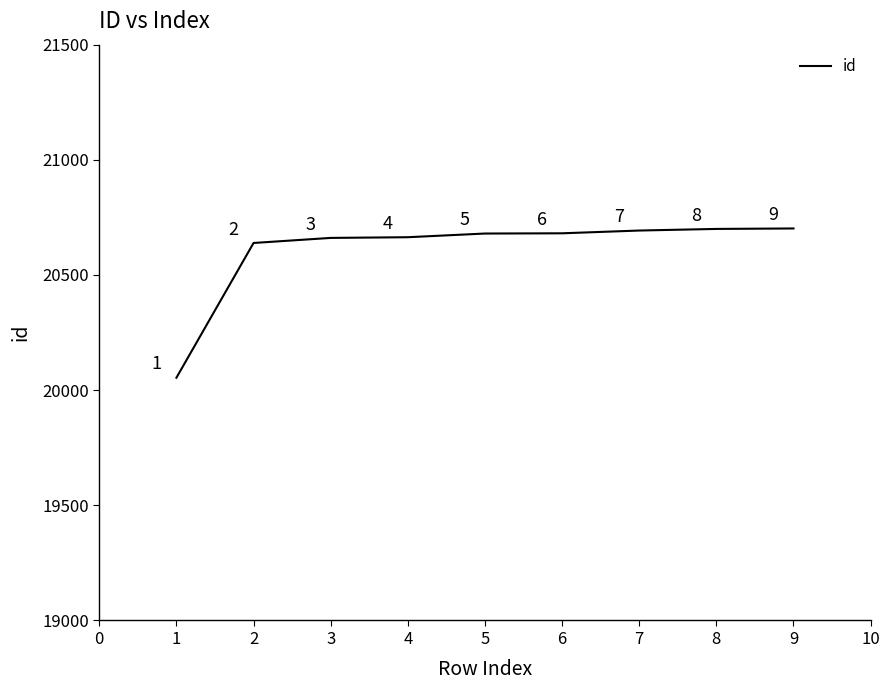

The chart shows a value of 20702 at 9. True or false?

True